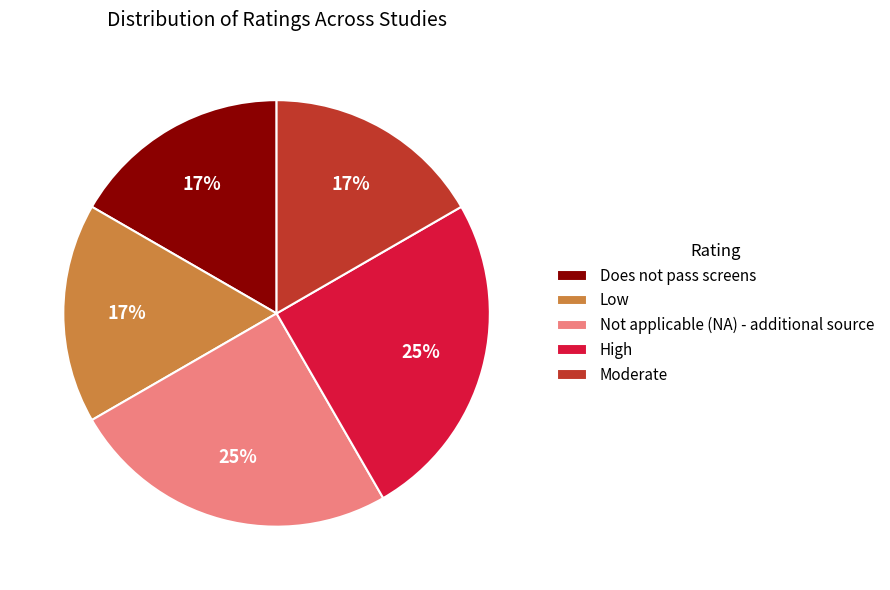

The High slice represents 11% of the pie. True or false?

False